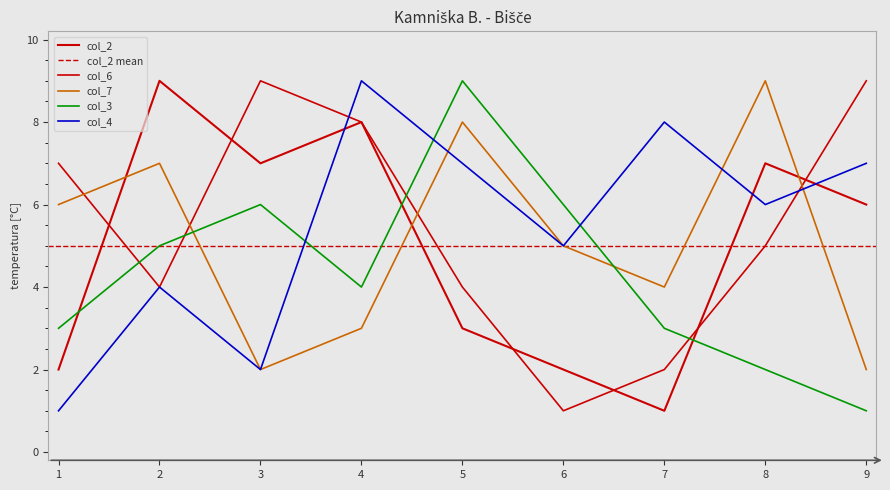

True or false: col_4 has a value of 12 at 4.

False